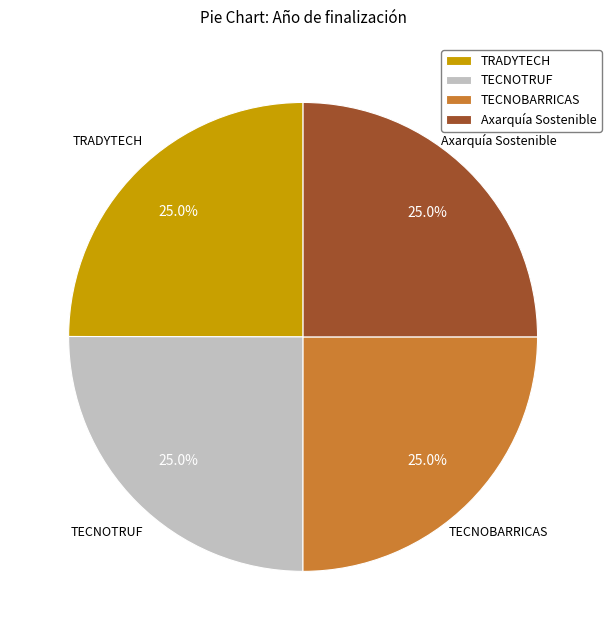

How much of the chart is everything except Axarquía Sostenible?

75.0%